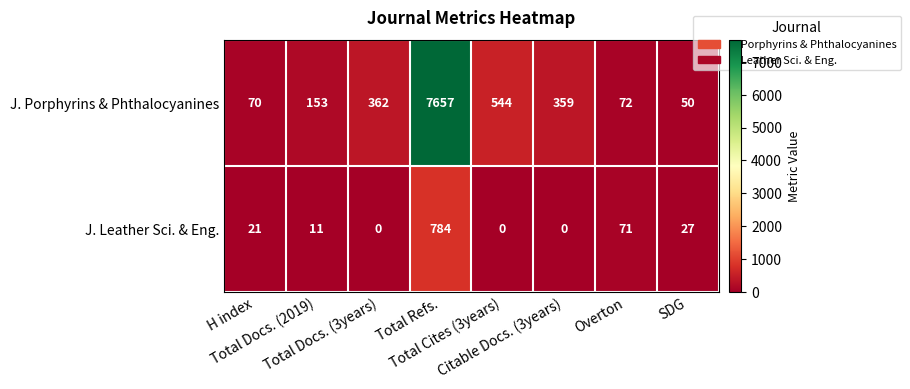

List the series in order of their peak value, highest first.

J. Porphyrins & Phthalocyanines, J. Leather Sci. & Eng.